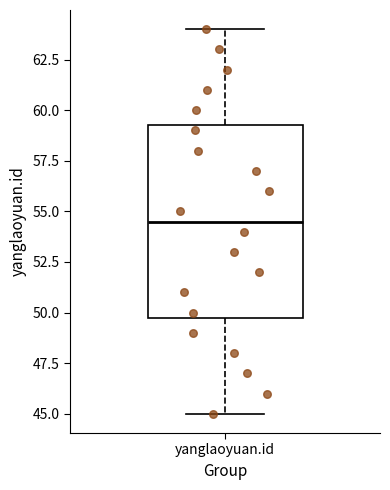

Read this box plot against the y-axis: the position of the median line, the range covered by the box, and the ends of both whiskers. The values are not printed on the chart, so give them approximately, as read against the axis.

median 54.5, box 50.0 to 59.5, whiskers 45.0 to 64.0